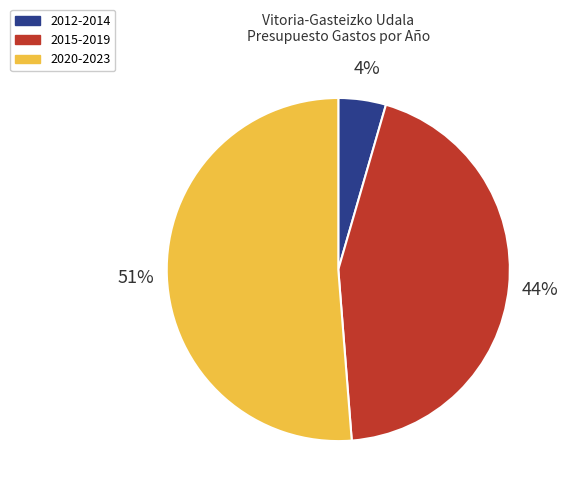

Is there any slice that represents more than half of the pie?

Yes